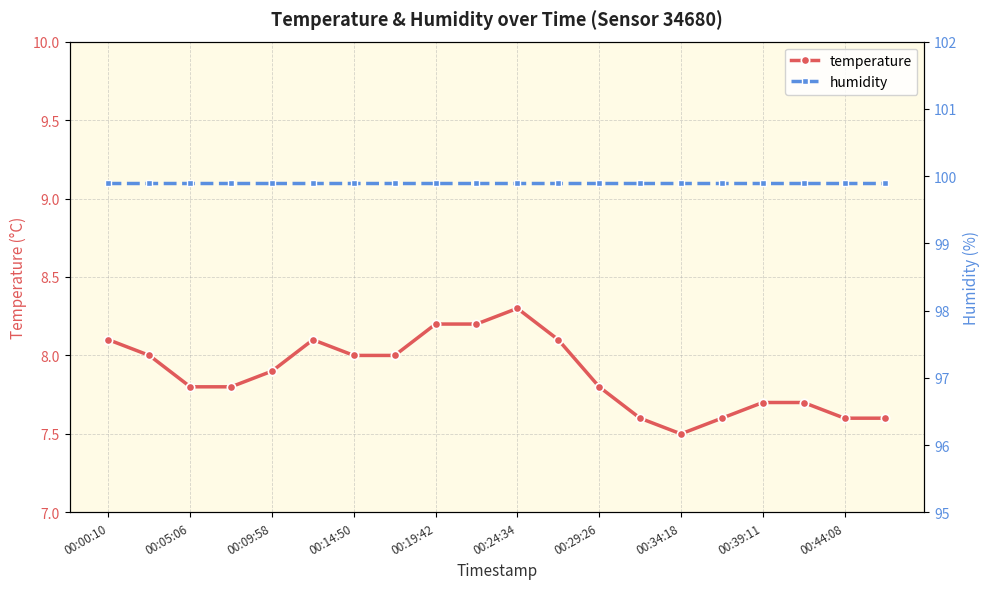

Which category has the lowest value in the temperature series?

00:34:18